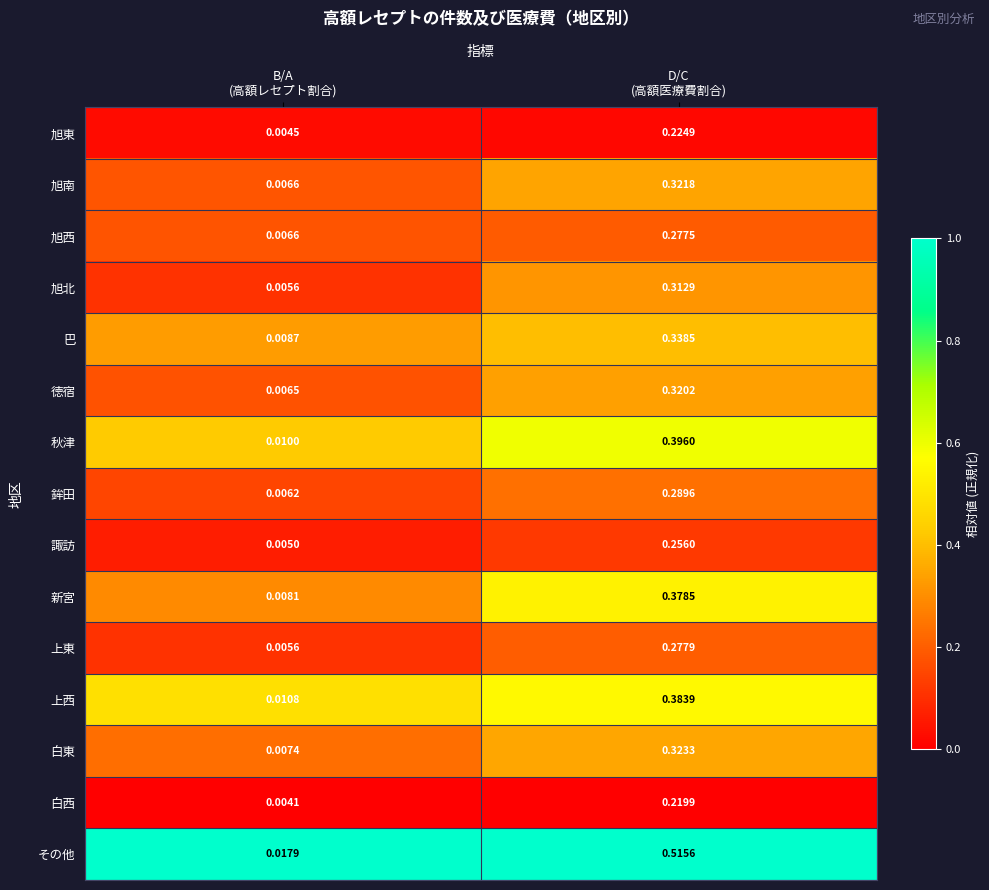

List the series in order of their peak value, highest first.

その他, 秋津, 上西, 新宮, 巴, 白東, 旭南, 徳宿, 旭北, 鉾田, 上東, 旭西, 諏訪, 旭東, 白西